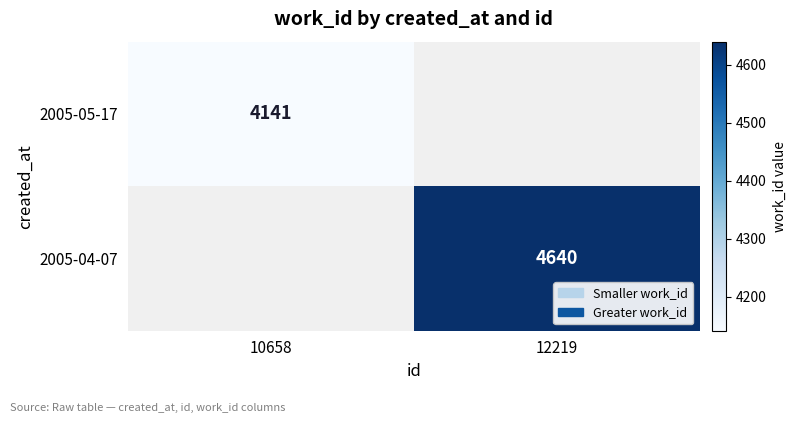

The value of 2005-04-07 at 12219 is 4640. True or false?

True